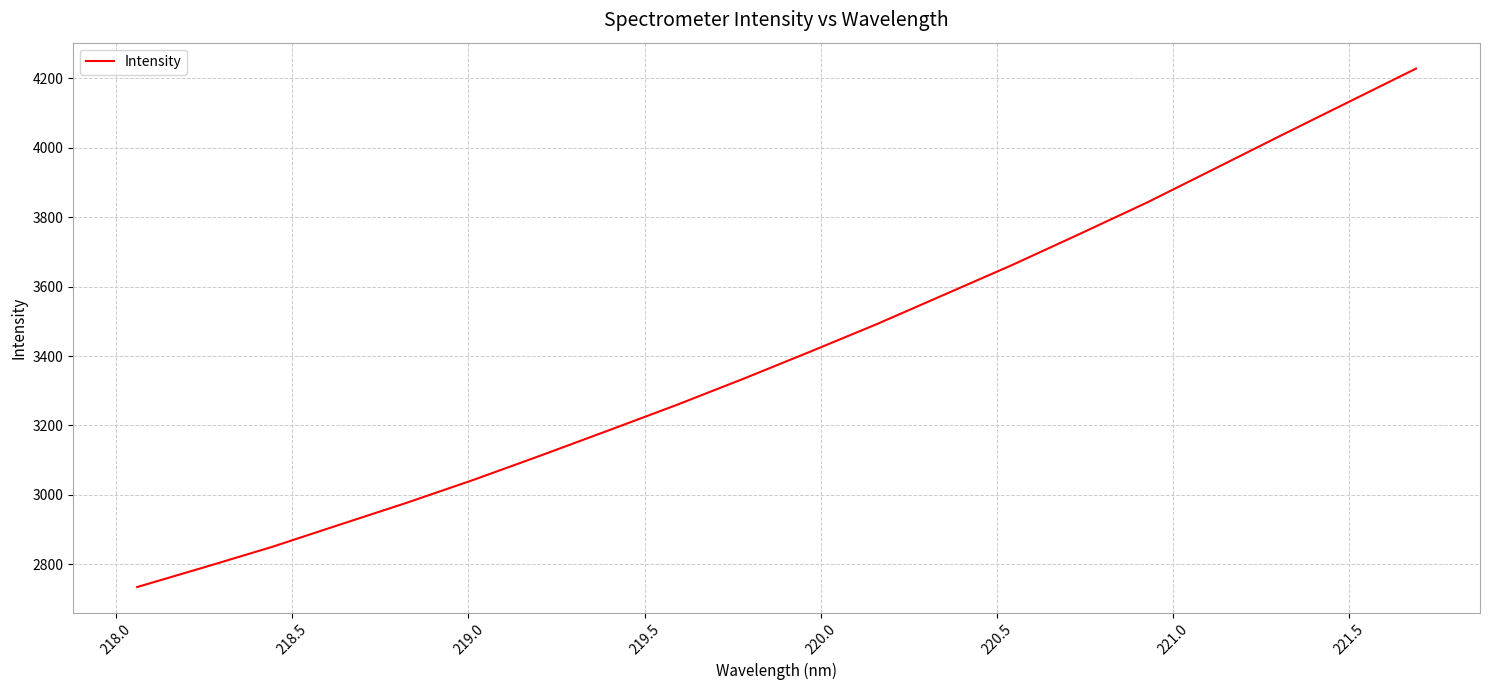

What is the maximum value shown in the chart?

4228.4